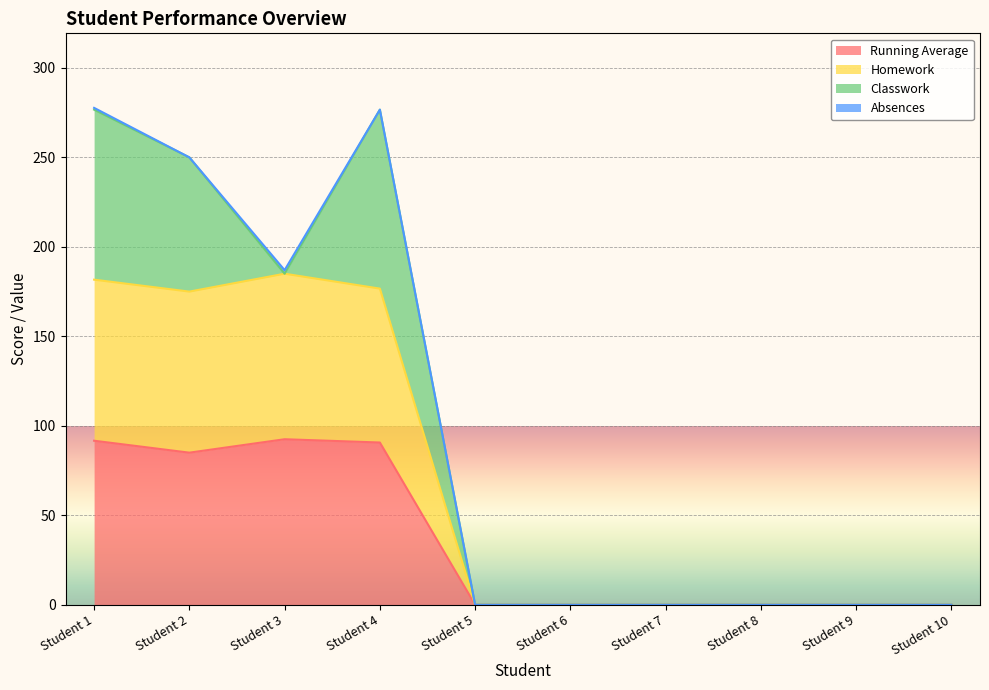

Where is the first local minimum for Running Average?

Student 2